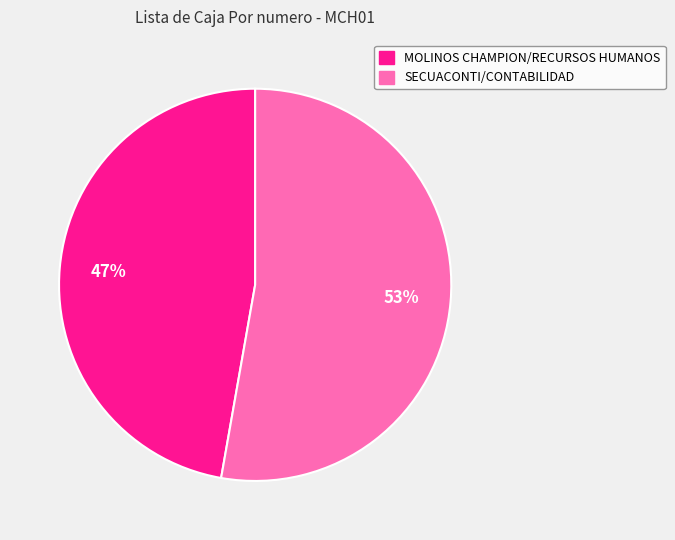

How many slices are in this pie chart?

2